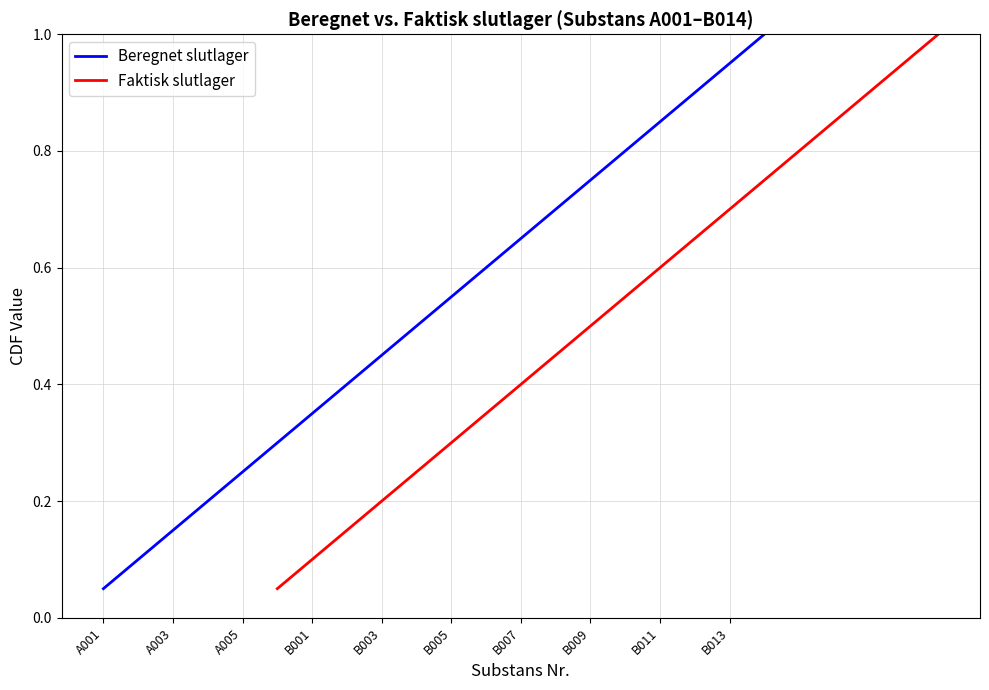

Where is Beregnet slutlager nearest to the value 0?

A001